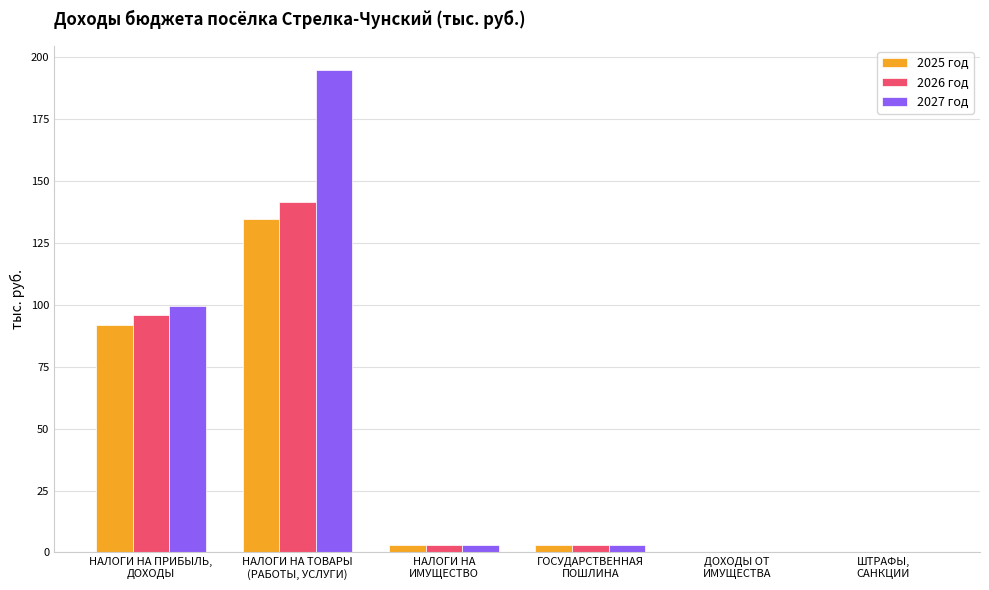

At which label is 2025 год closest to 67?

НАЛОГИ НА ПРИБЫЛЬ,
ДОХОДЫ